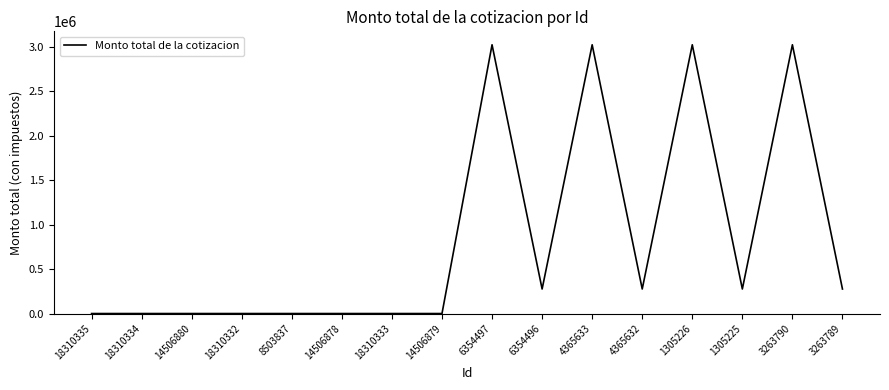

The value at 4365632 is 275616. True or false?

True